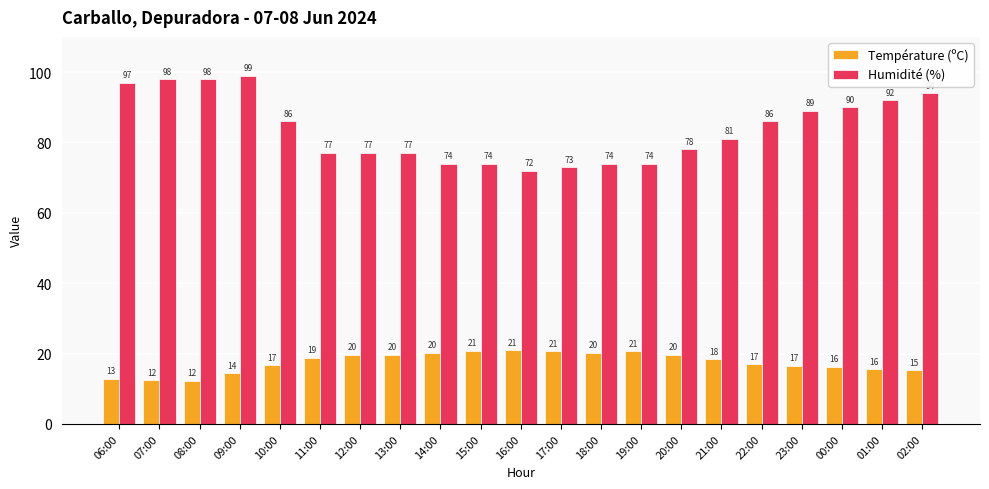

The value of Humidité (%) at 23:00 is 125.7. True or false?

False